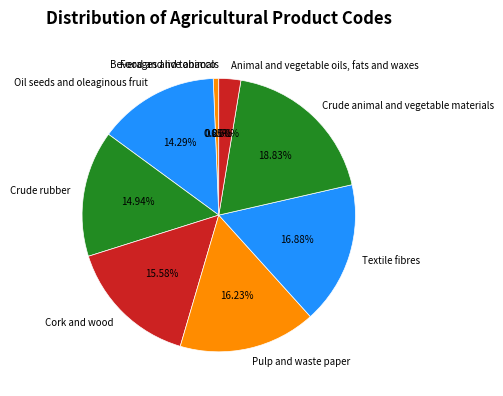

How many segments does this pie chart have?

9